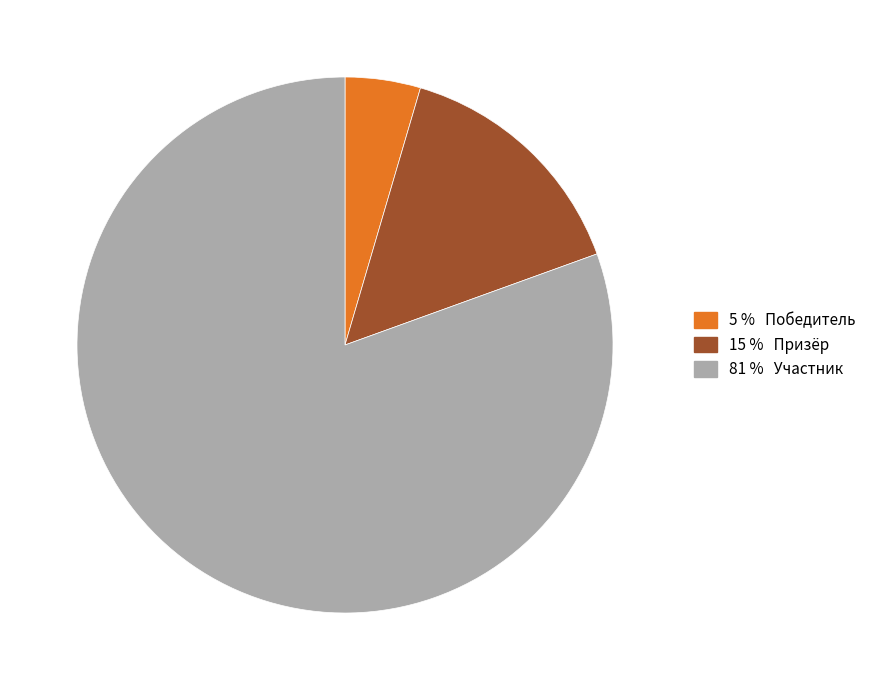

How many segments does this pie chart have?

3